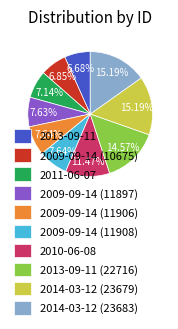

Does 2013-09-11 represent more than half of the total?

No